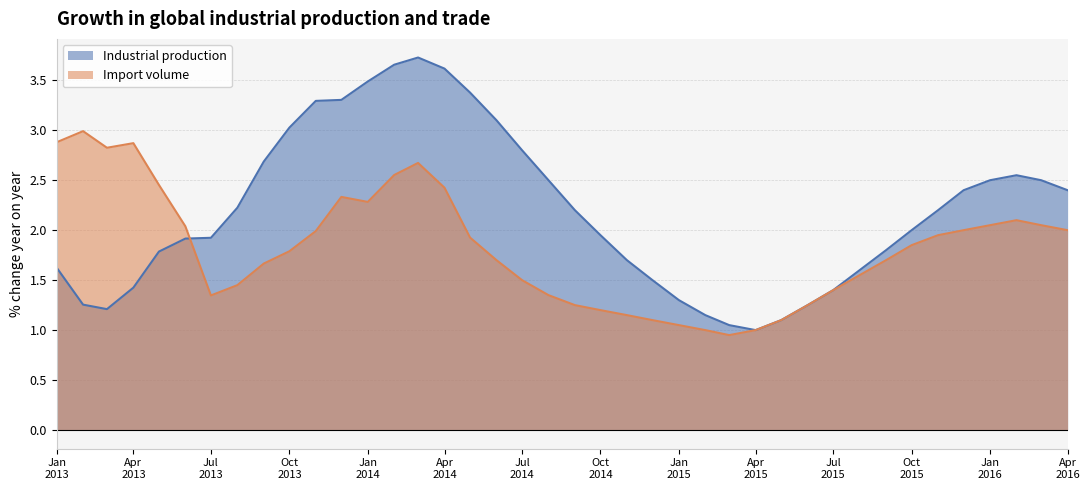

What is the maximum value for Industrial production?

3.7